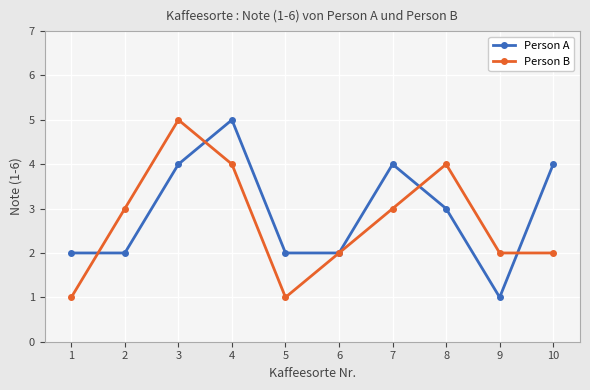

What is the difference between the maximum and minimum values in the Person A series?

4